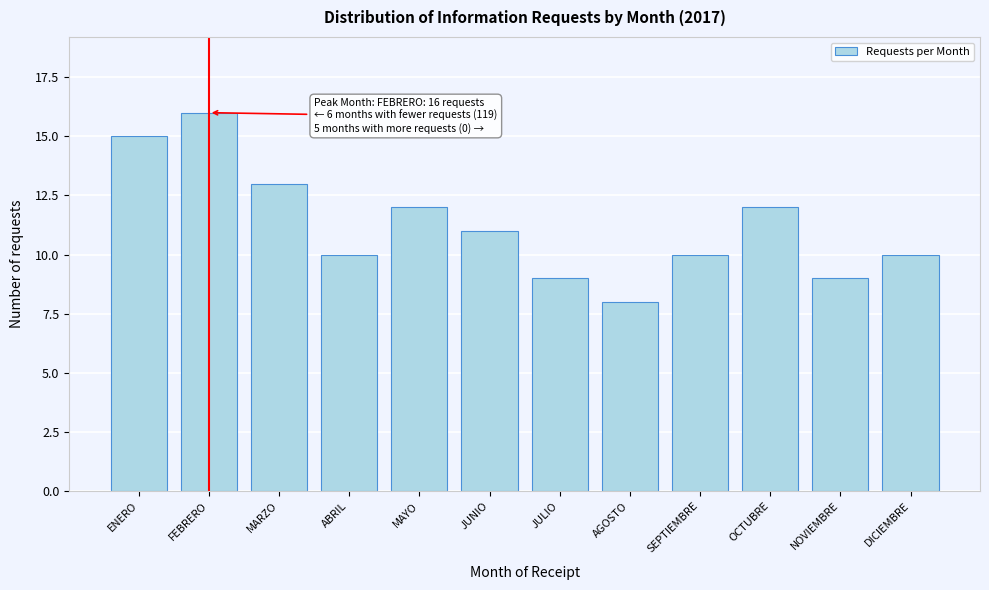

Reading left to right, what are all the values shown in this chart?

ENERO=15	FEBRERO=16	MARZO=13	ABRIL=10	MAYO=12	JUNIO=11	JULIO=9	AGOSTO=8	SEPTIEMBRE=10	OCTUBRE=12	NOVIEMBRE=9	DICIEMBRE=10